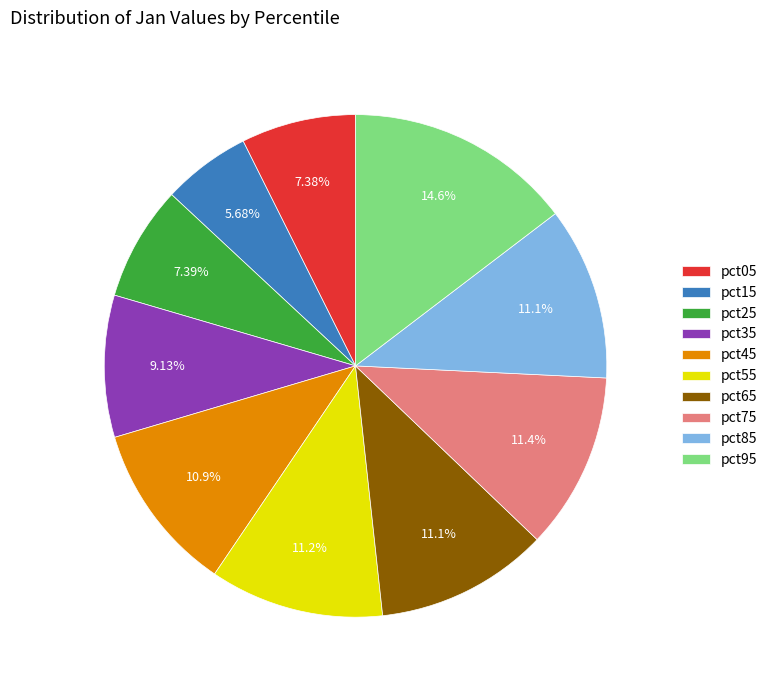

To the nearest percent, what percentage of the pie is pct55?

11%